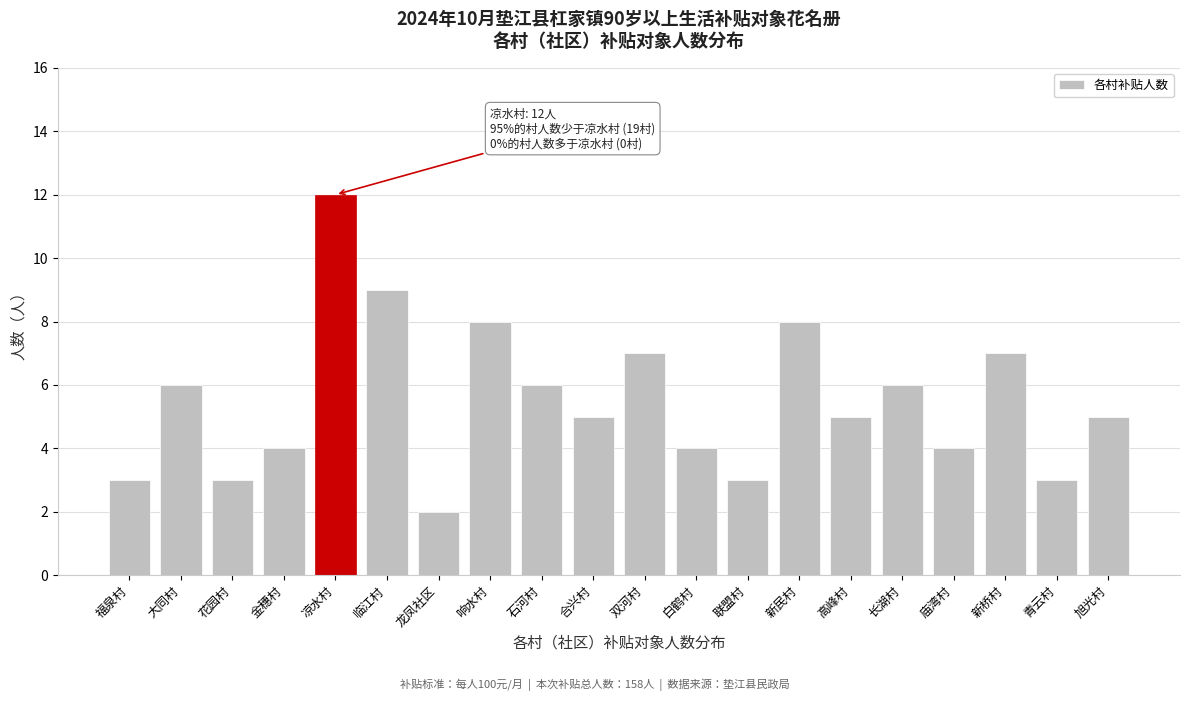

Reading left to right, what are all the values shown in this chart?

福泉村=3	大同村=6	花园村=3	金穗村=4	凉水村=12	临江村=9	龙凤社区=2	响水村=8	石河村=6	合兴村=5	双河村=7	白鹤村=4	联盟村=3	新民村=8	高峰村=5	长湖村=6	庙湾村=4	新桥村=7	青云村=3	旭光村=5